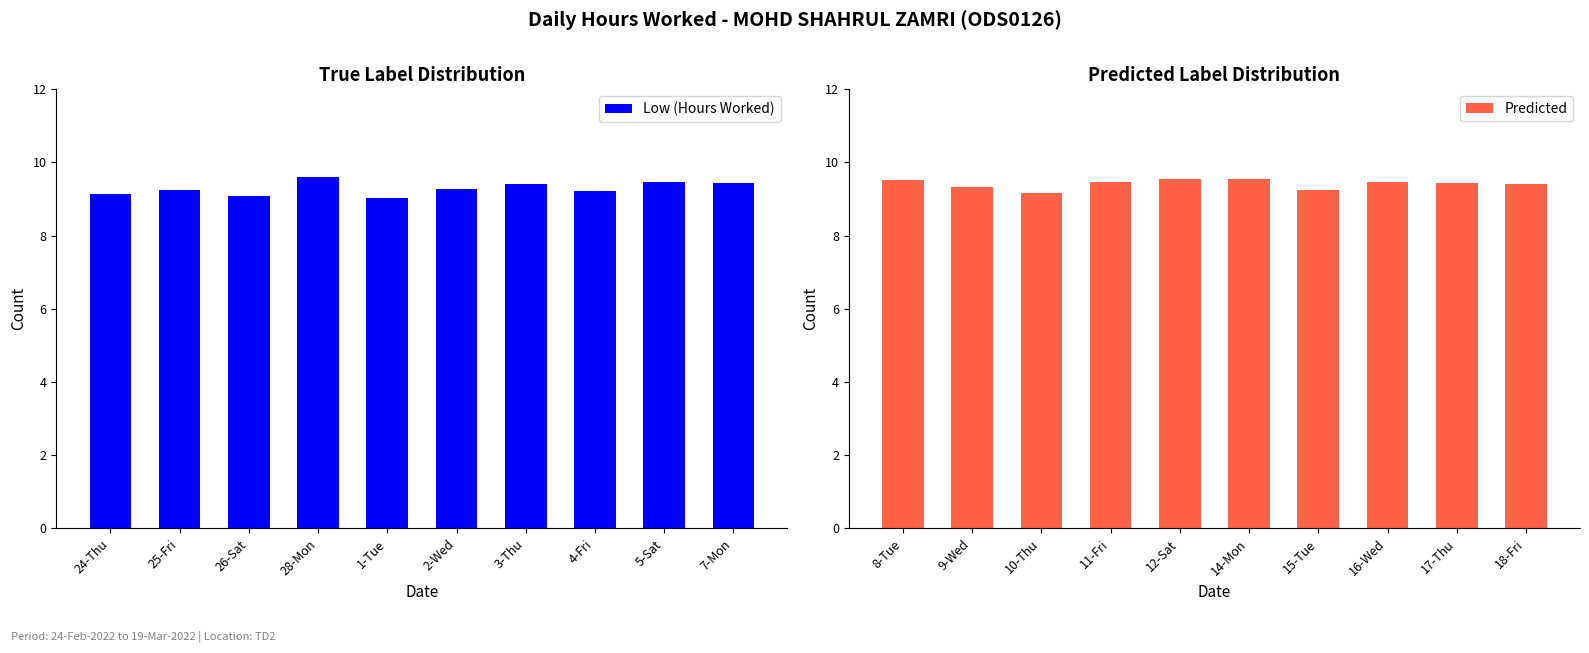

What is the highest value of the Low (Hours Worked) series?

9.6